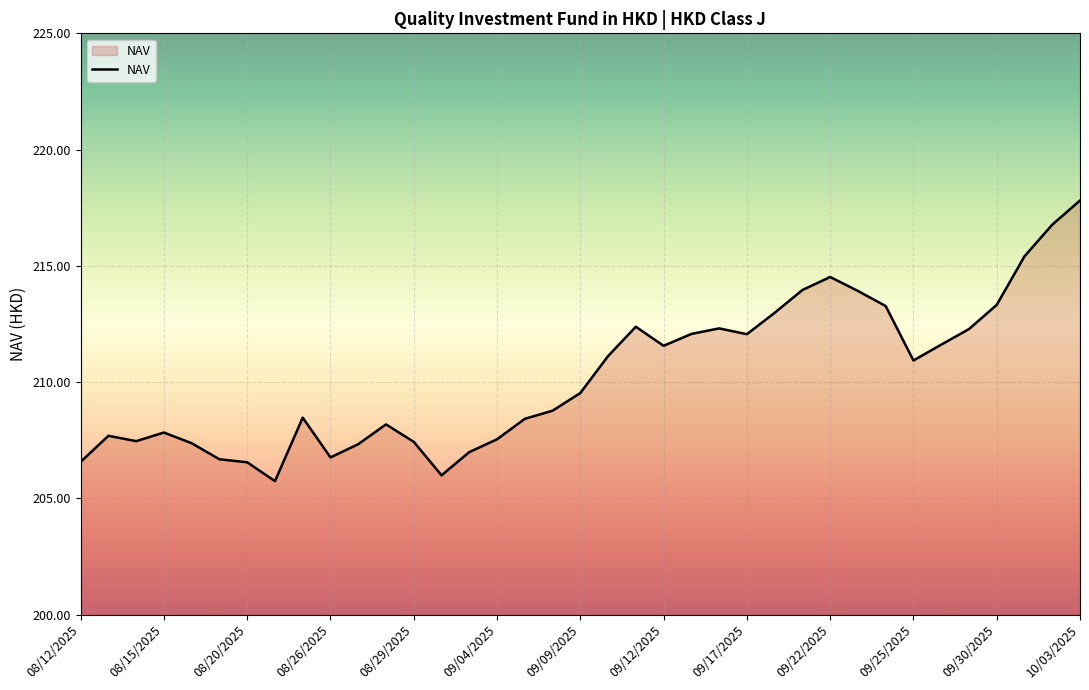

What is the difference between the maximum and minimum values?

12.1